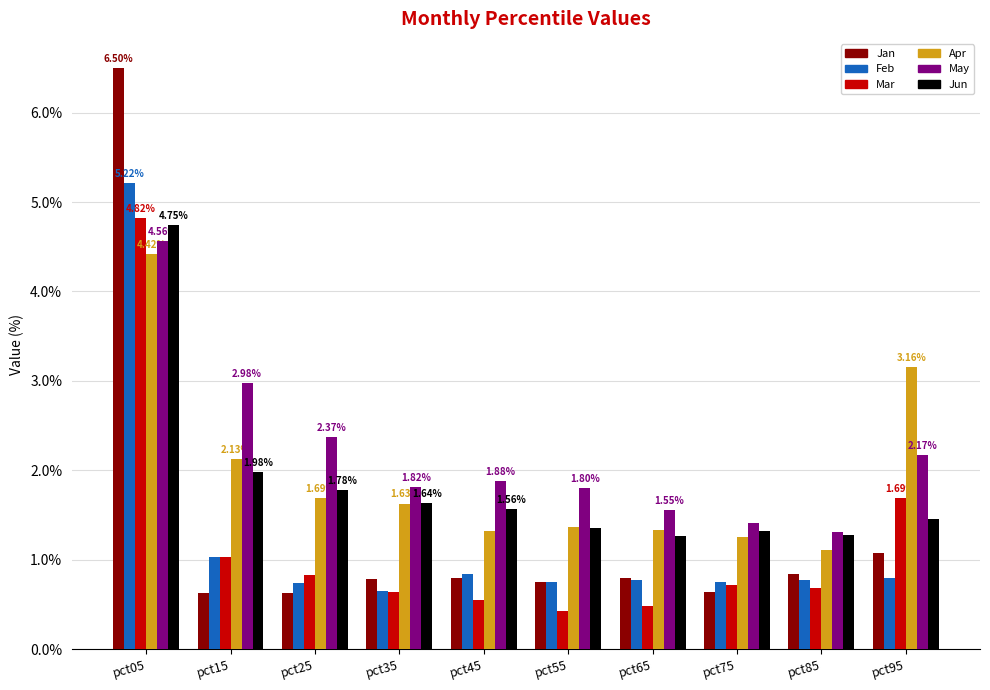

What are all the series names shown in the legend?

Jan, Feb, Mar, Apr, May, Jun